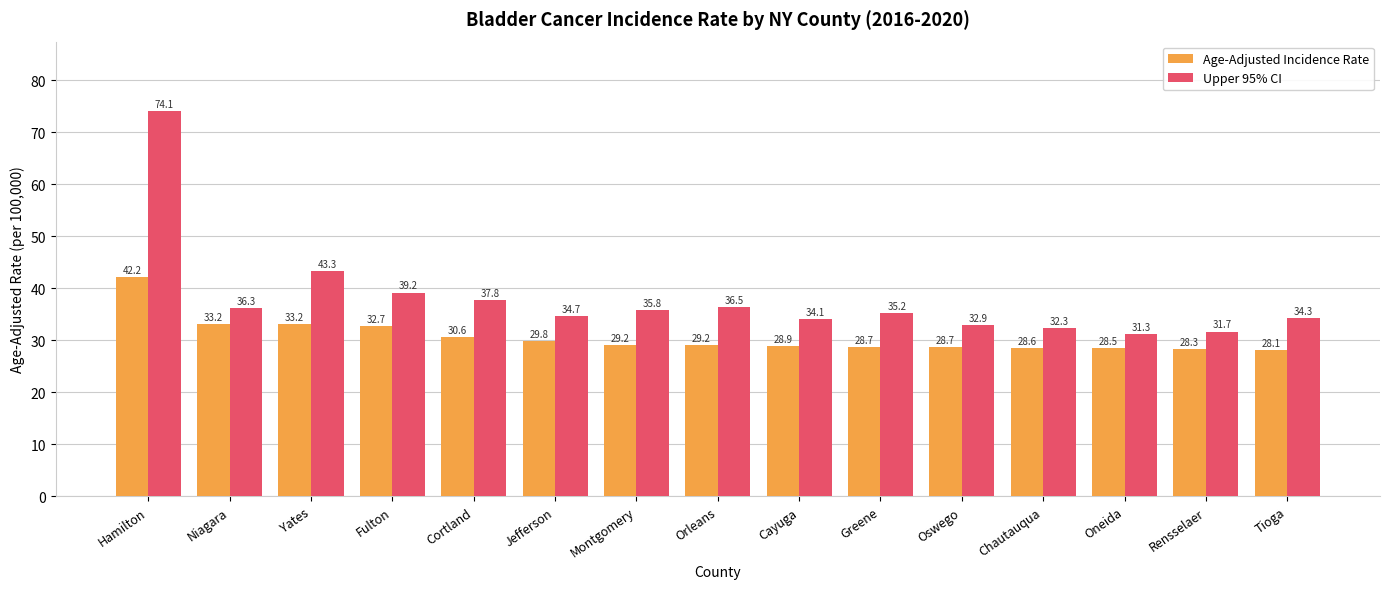

What position from the right is Rensselaer?

2